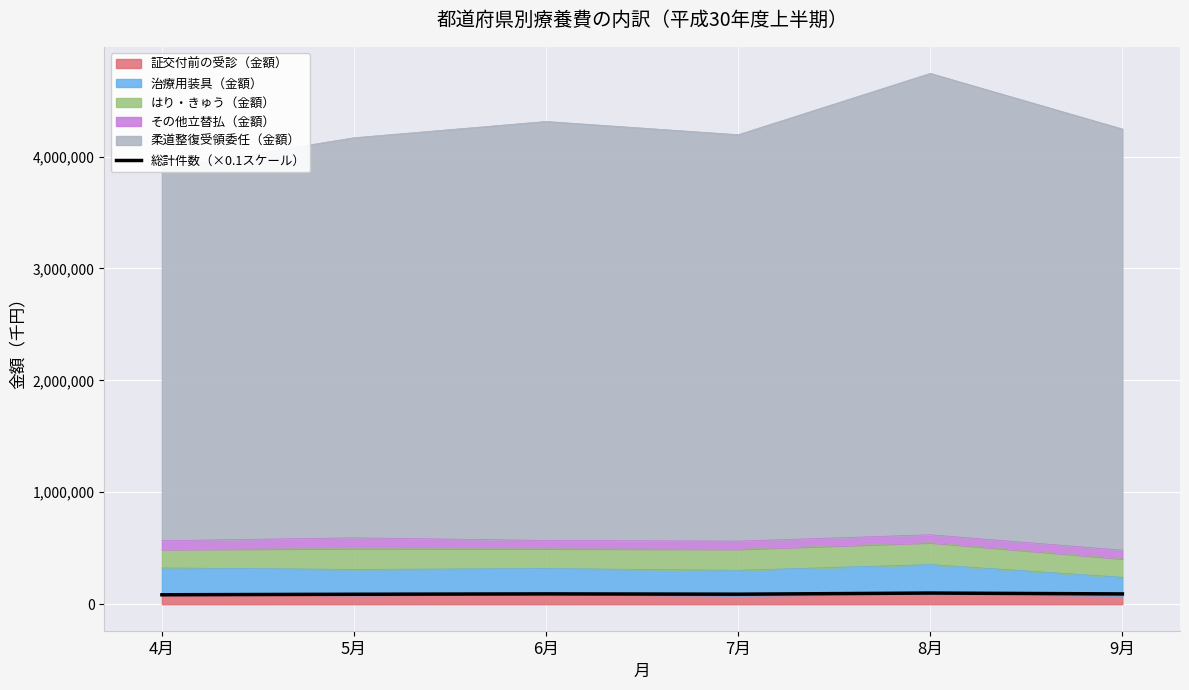

What value does the data have at 5月?

88579.5